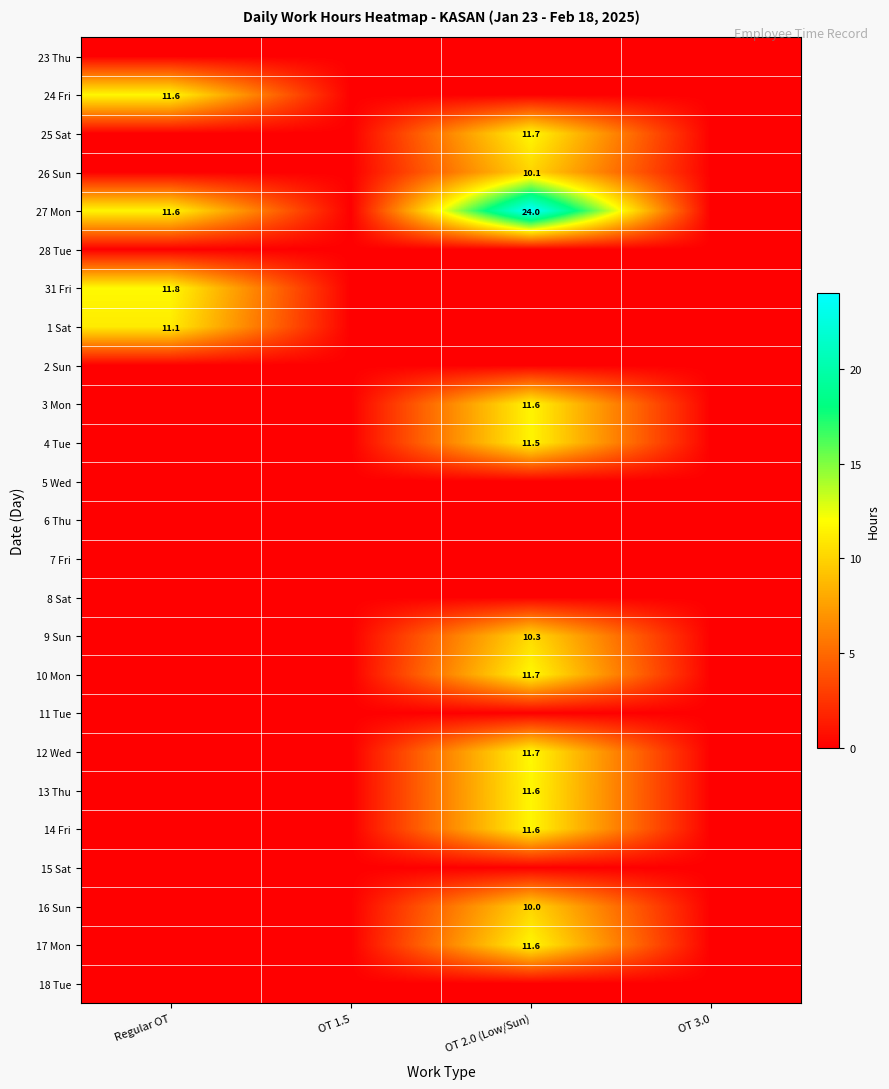

The 31 Fri series shows 16.7 at Regular OT. True or false?

False